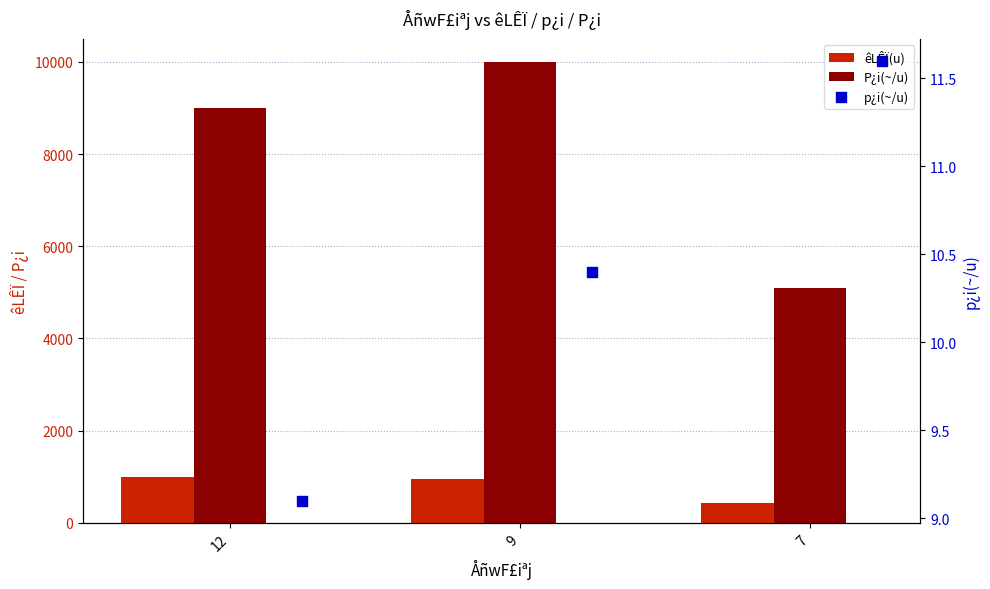

Which series has the largest total across all categories?

P¿i(~/u)